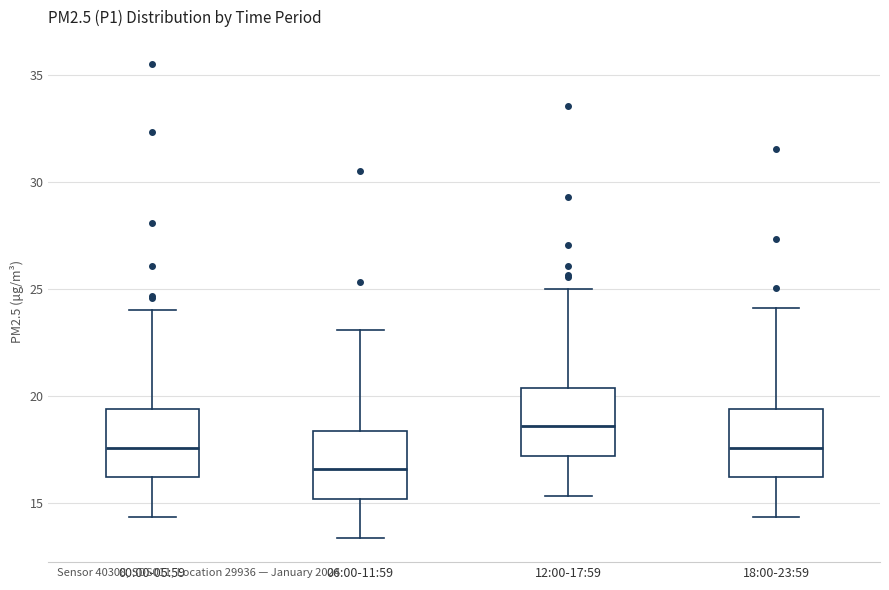

Where is the upper edge of the box for 12:00-17:59 on the y-axis? The values are not printed on the chart, so give them approximately, as read against the axis.

20.5